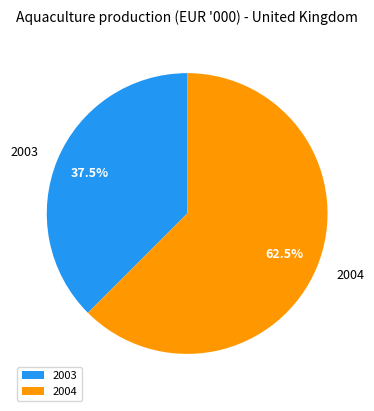

How much of the chart is everything except 2004?

37.5%